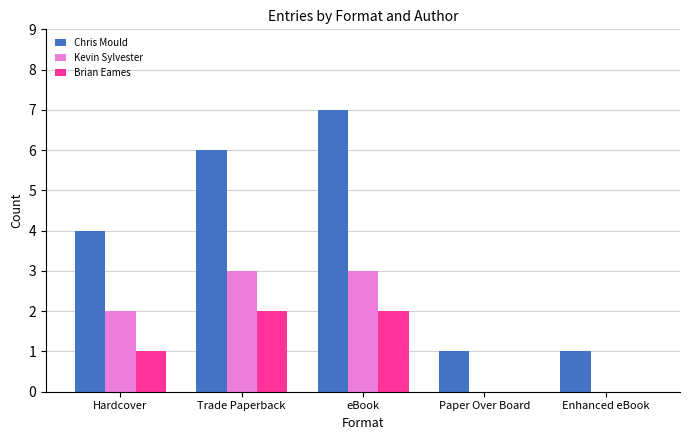

Which category has the highest value in the Chris Mould series?

eBook